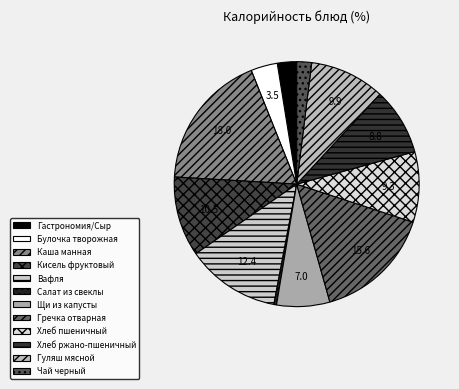

True or false: Салат из свеклы accounts for 0% of the total.

True